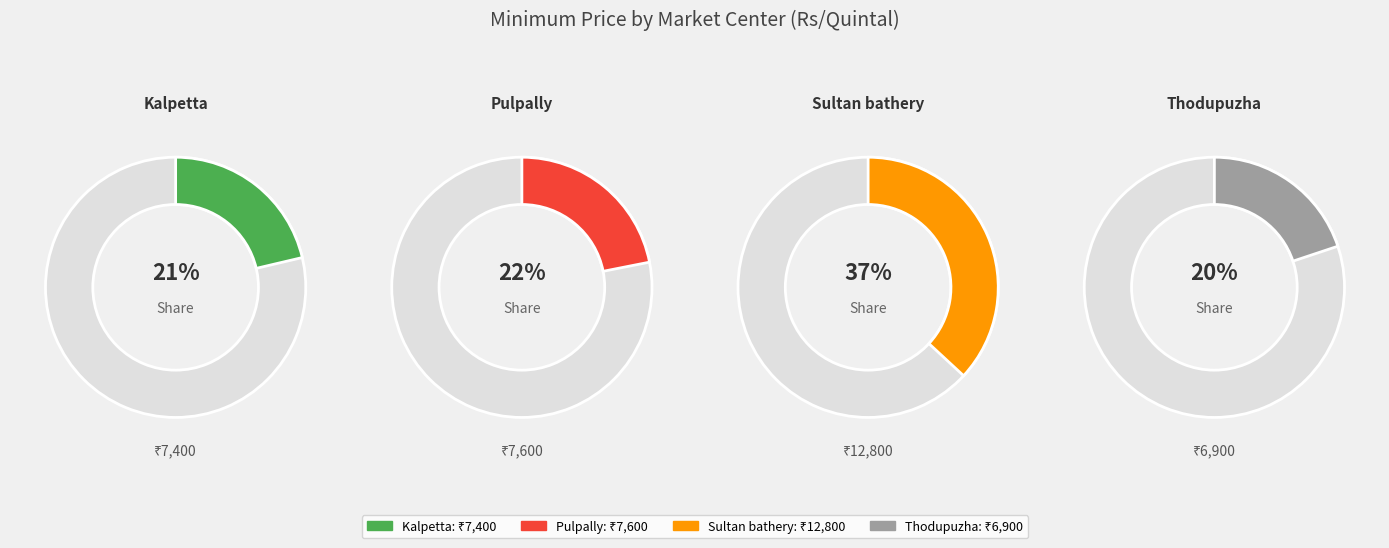

To the nearest percent, what is the average slice percentage?

25%